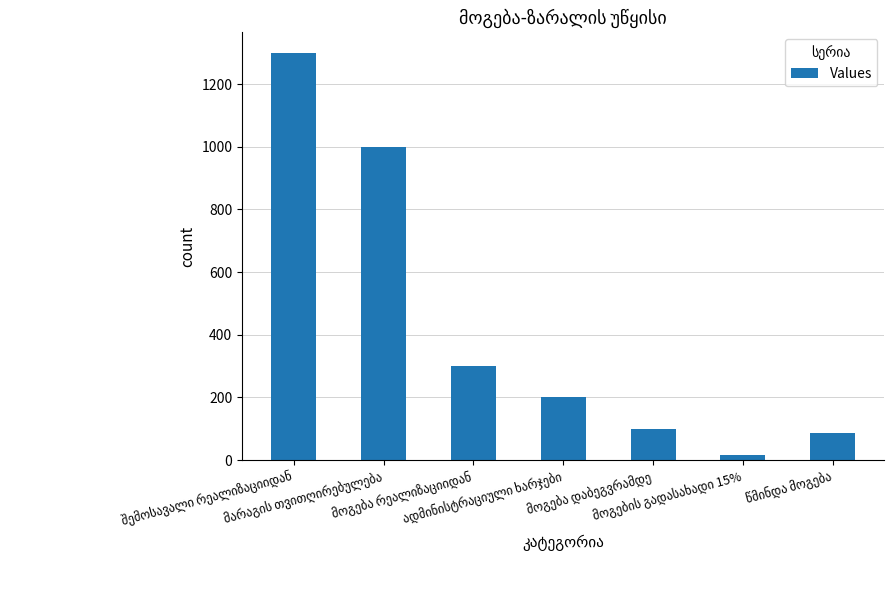

What is the greatest value displayed?

1300